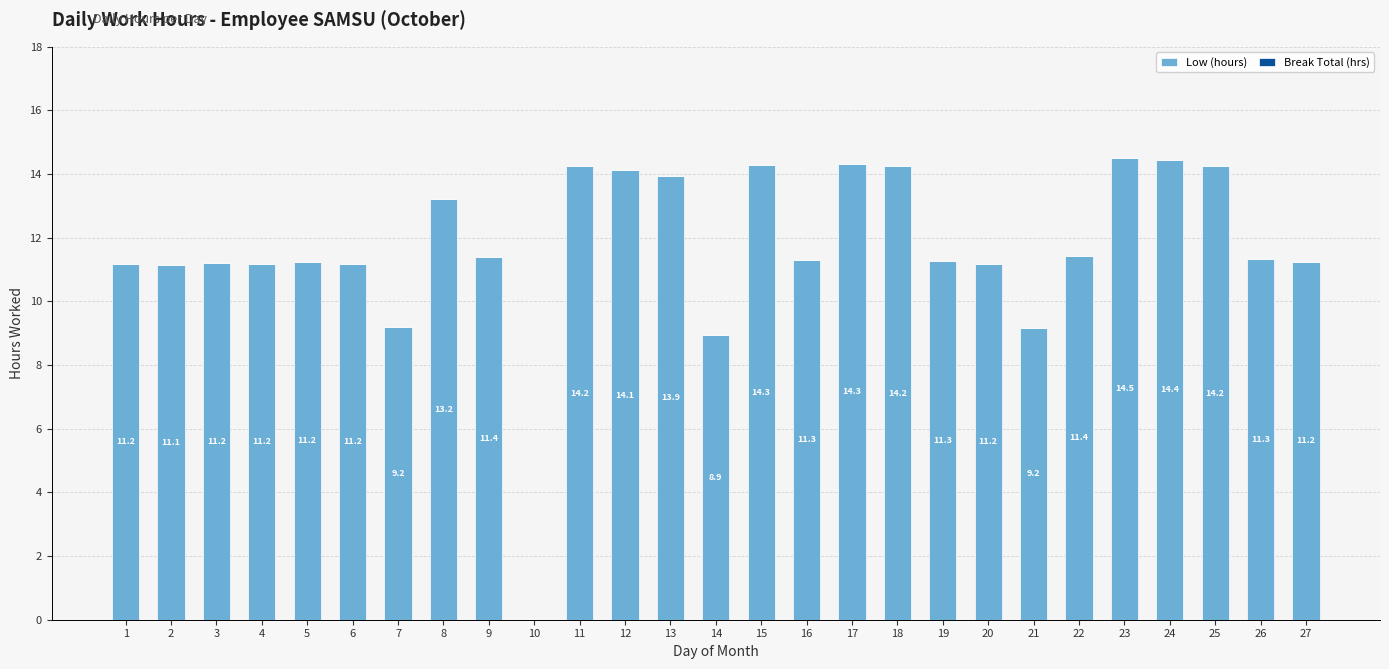

How many data points does each series have?

27